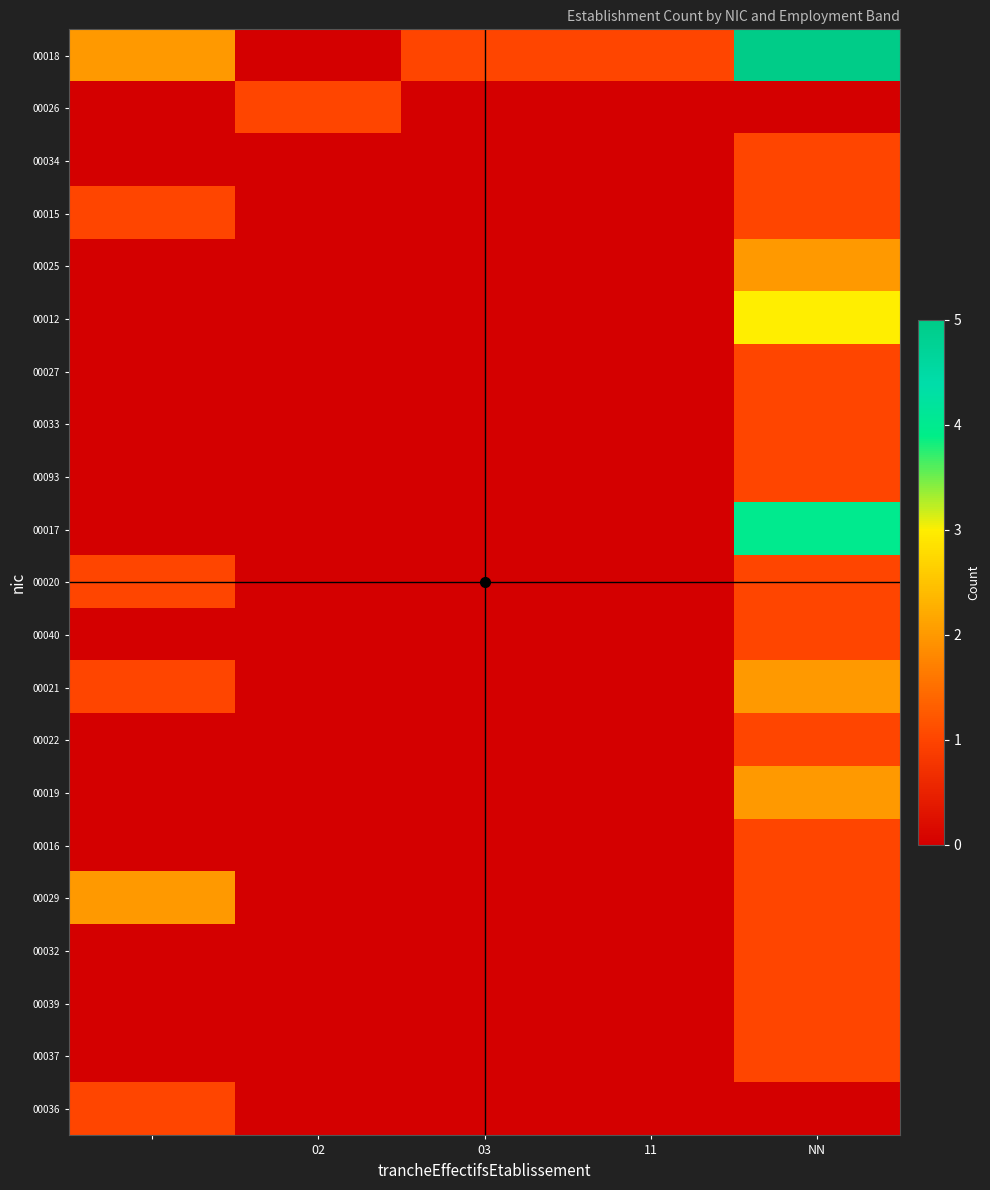

How many series are shown in this chart?

21